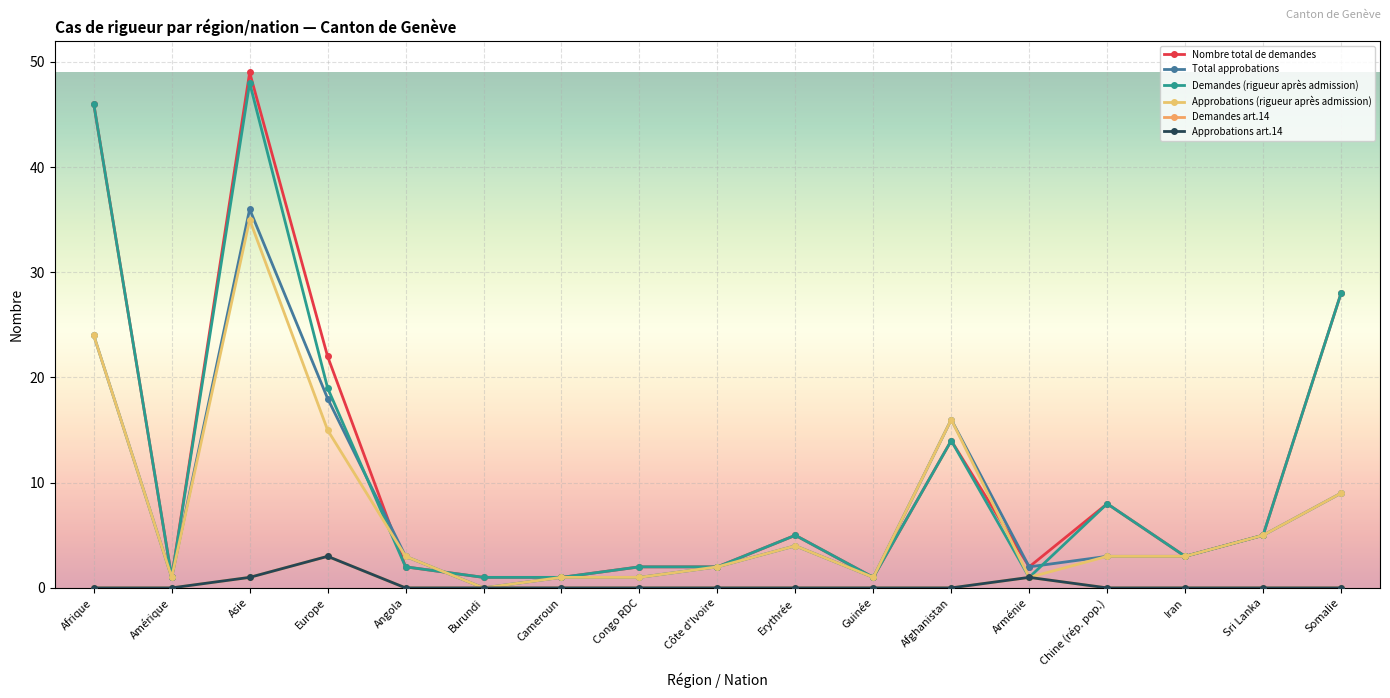

Reading left to right, list all the values displayed in this chart.

Nombre total de demandes: 46	1	49	22	2	1	1	2	2	5	1	14	2	8	3	5	28
Total approbations: 24	1	36	18	3	0	1	1	2	4	1	16	2	3	3	5	9
Demandes (rigueur après admission): 46	1	48	19	2	1	1	2	2	5	1	14	1	8	3	5	28
Approbations (rigueur après admission): 24	1	35	15	3	0	1	1	2	4	1	16	1	3	3	5	9
Demandes art.14: 0	0	1	3	0	0	0	0	0	0	0	0	1	0	0	0	0
Approbations art.14: 0	0	1	3	0	0	0	0	0	0	0	0	1	0	0	0	0